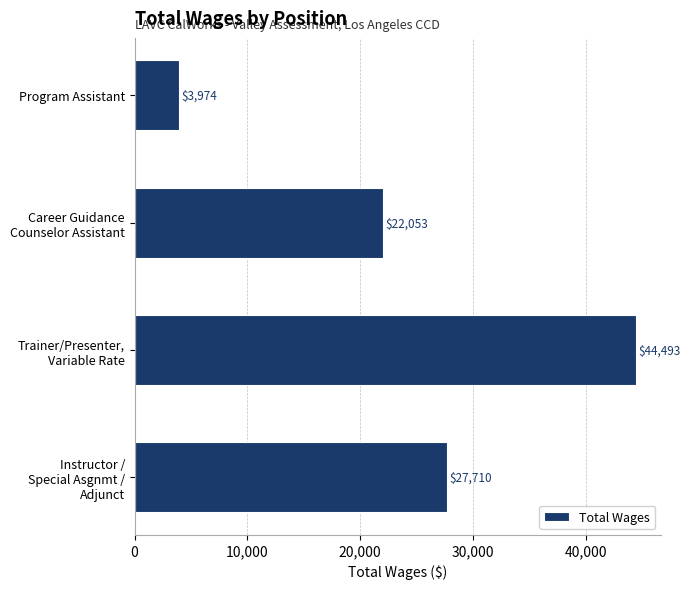

How many distinct data groups are displayed?

1